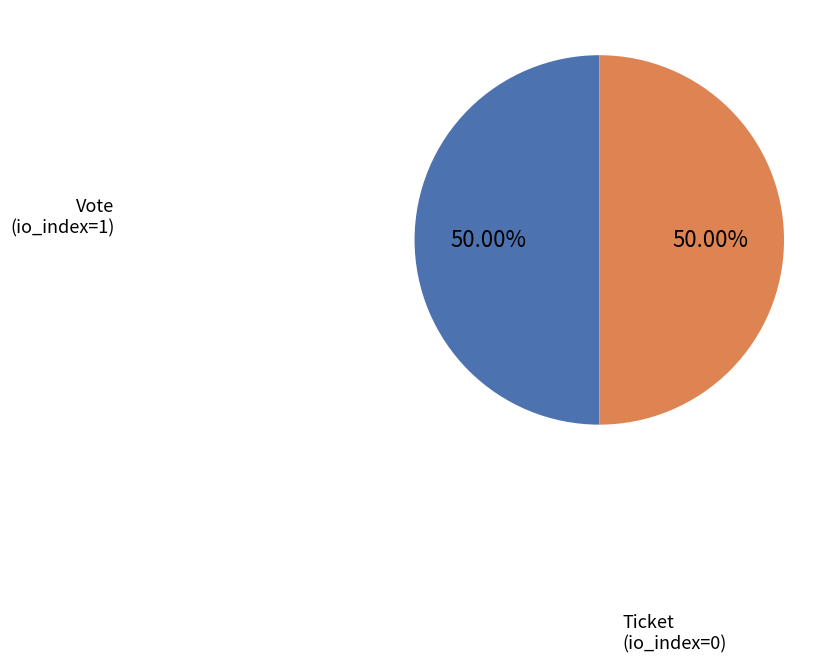

Rank the categories by value from highest to lowest.

Vote (1 io_index), Ticket (0 io_index)